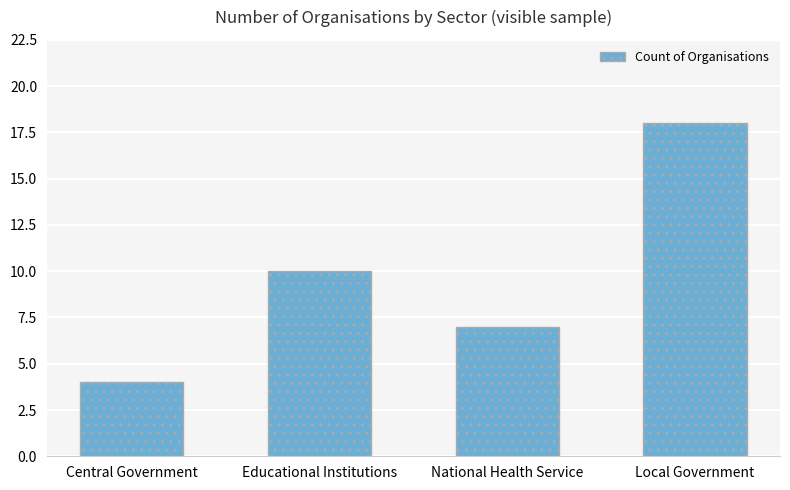

What is the difference between the values at Local Government and Educational Institutions?

8